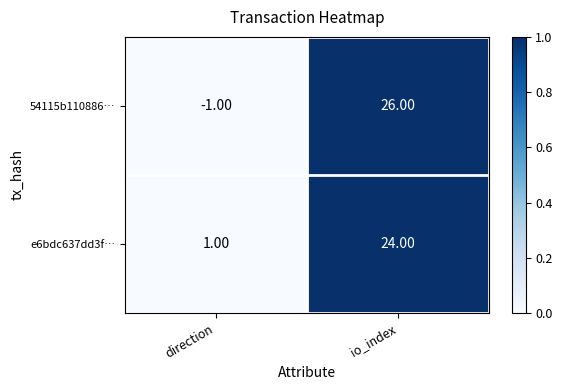

Which series has the largest range (max minus min)?

54115b110886…